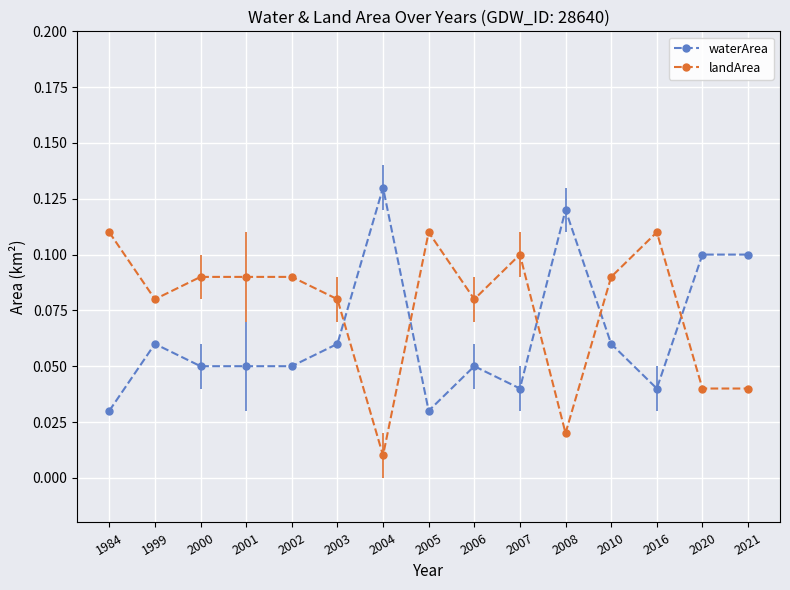

At how many categories does at least one series exceed 0?

15